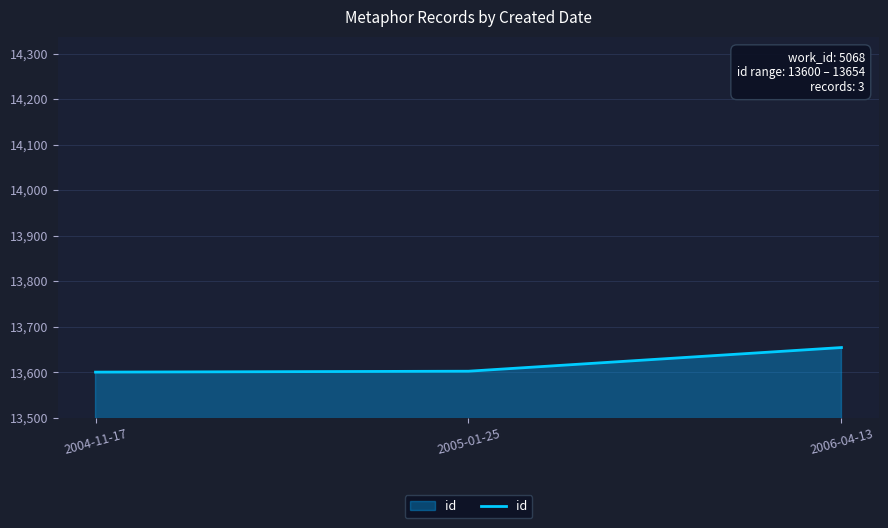

What is the smallest value displayed?

13600